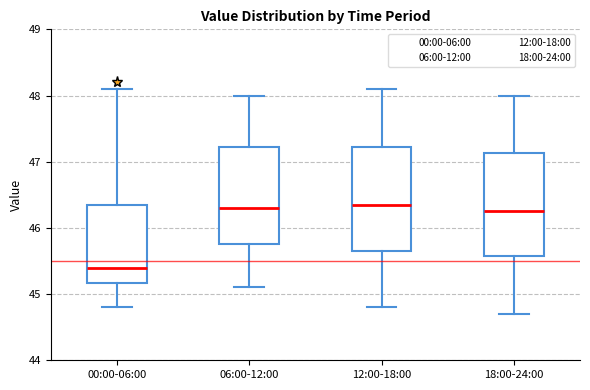

Reading left to right, read every box against the y-axis: the position of its median line, the range the box covers, and the ends of its whiskers. The values are not printed on the chart, so give them approximately, as read against the axis.

00:00-06:00: median 45.4, box 45.2 to 46.4, whiskers 44.8 to 48.1
06:00-12:00: median 46.3, box 45.8 to 47.2, whiskers 45.1 to 48.0
12:00-18:00: median 46.4, box 45.7 to 47.2, whiskers 44.8 to 48.1
18:00-24:00: median 46.3, box 45.6 to 47.1, whiskers 44.7 to 48.0